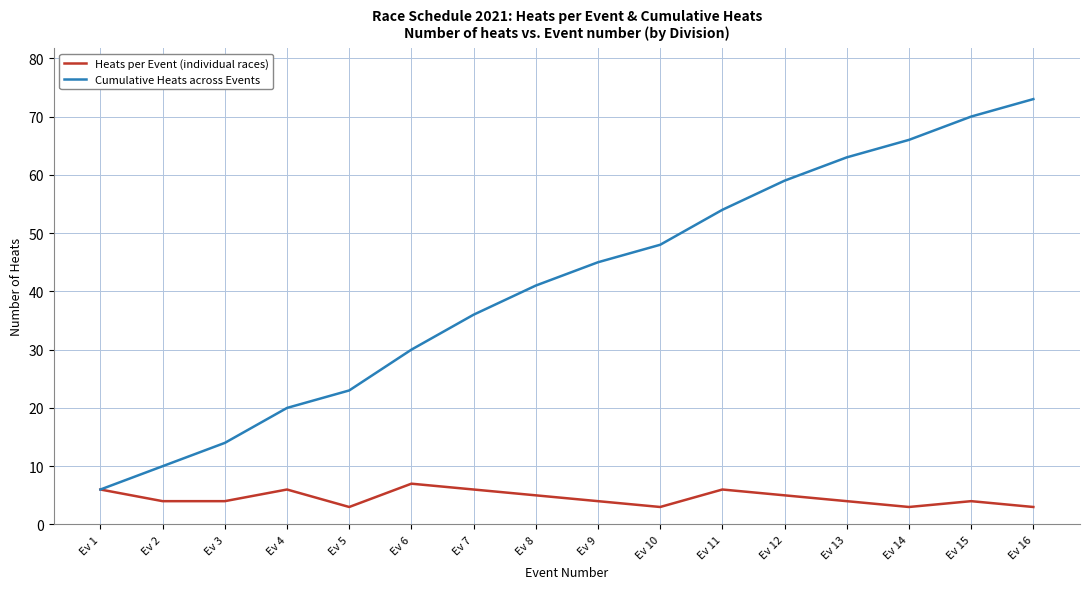

How many Heats per Event (individual races) values are between 4 and 6?

11